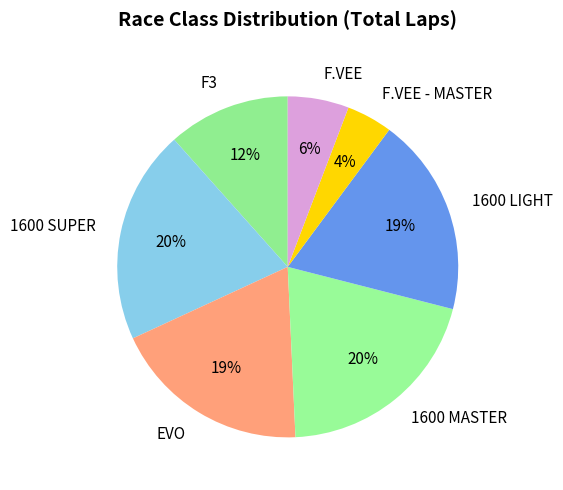

How many slices are in this pie chart?

7